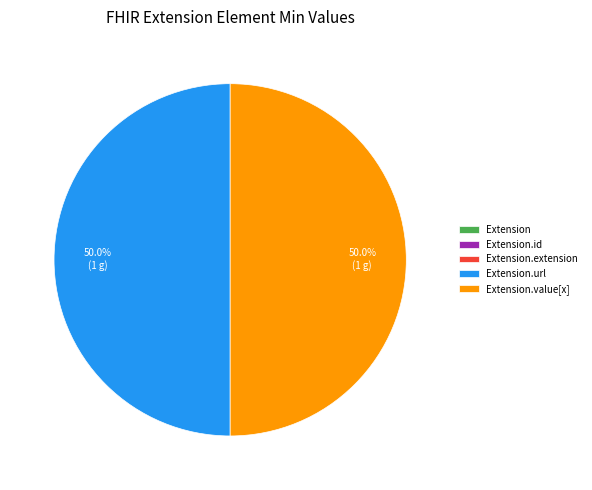

Rank the categories by value from lowest to highest.

Extension, Extension.id, Extension.extension, Extension.url, Extension.value[x]